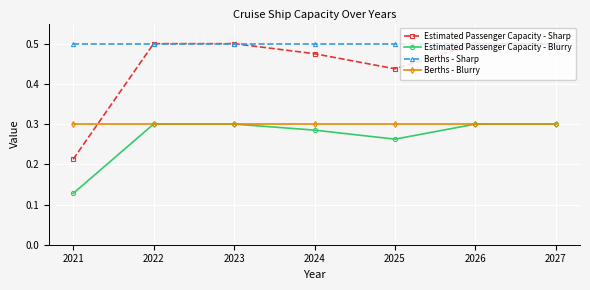

True or false: Berths - Blurry and Berths - Sharp intersect in this chart.

False